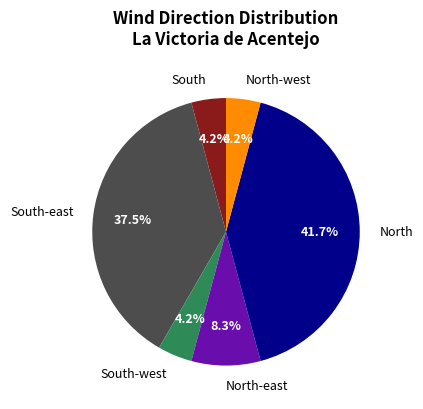

What is the largest slice in the pie chart?

North